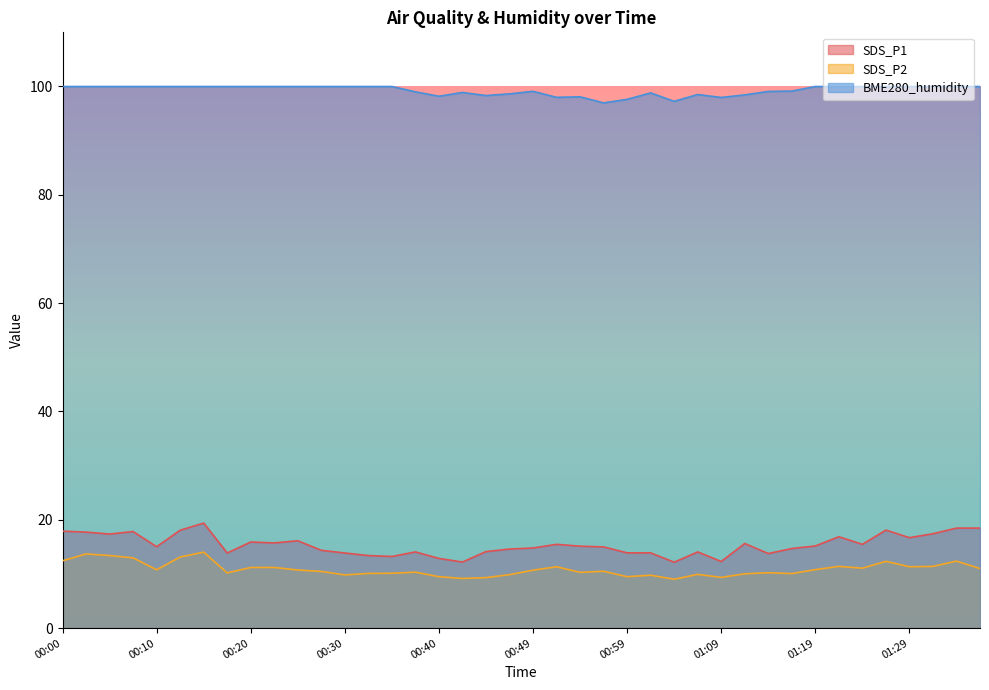

At which category is the sum across all series the highest?

00:15